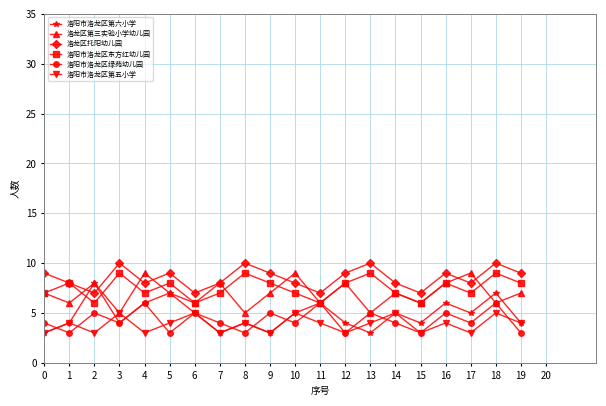

What is the total value across all series at 5?

38